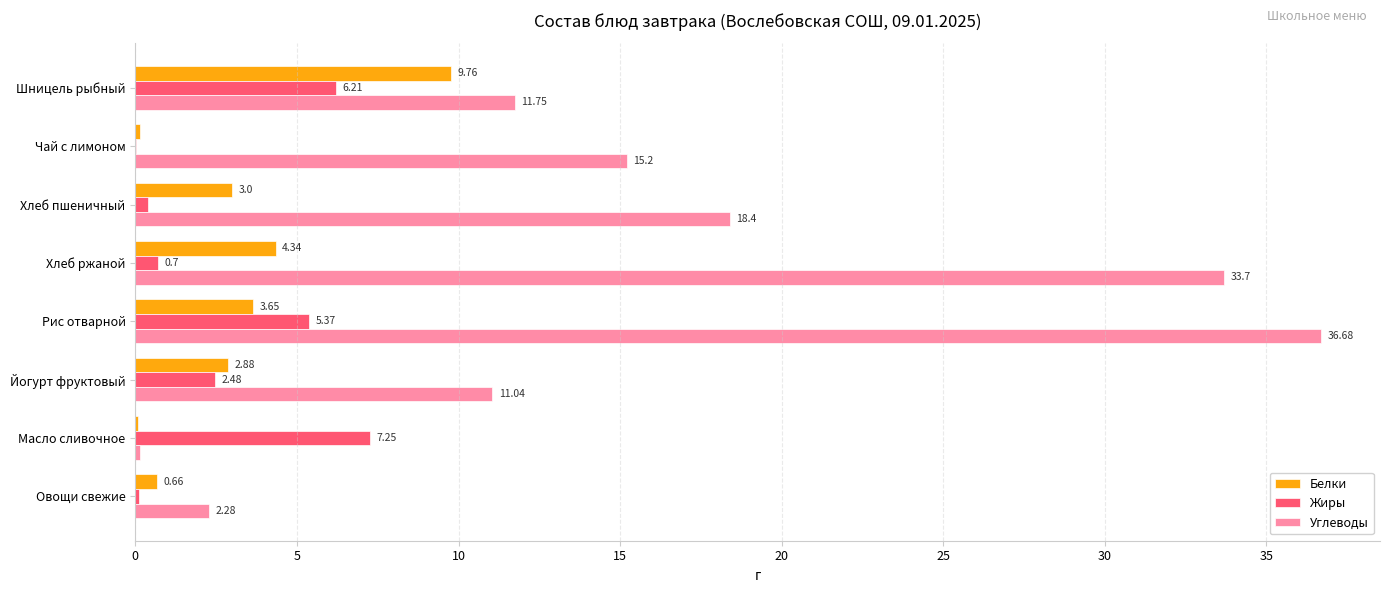

Between Хлеб ржаной and Йогурт фруктовый, which series saw the biggest shift?

Углеводы